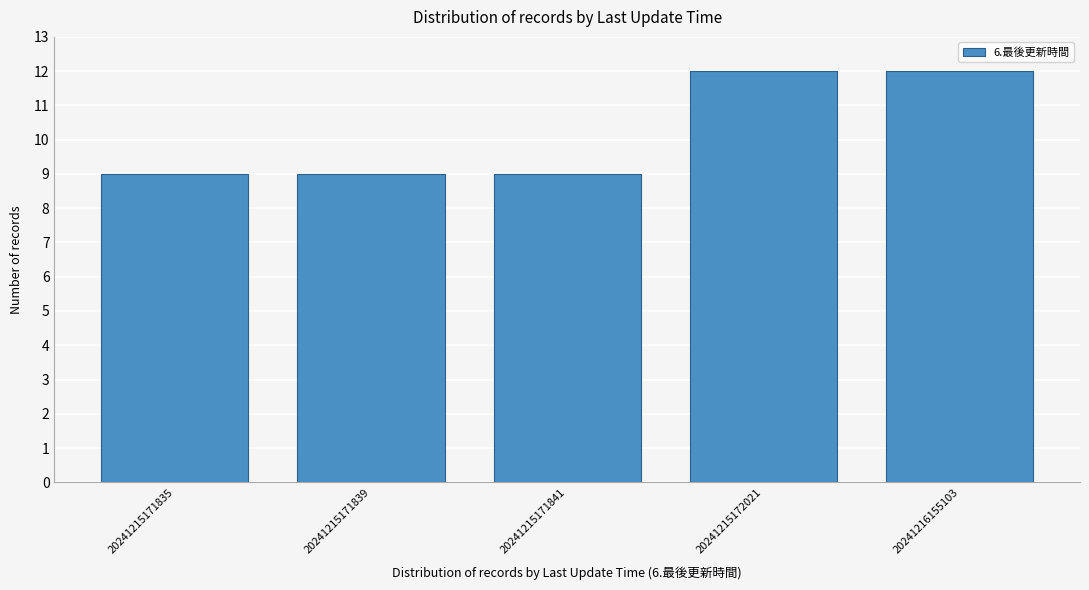

Reading right to left, list all the values displayed in this chart.

20241216155103=12	20241215172021=12	20241215171841=9	20241215171839=9	20241215171835=9